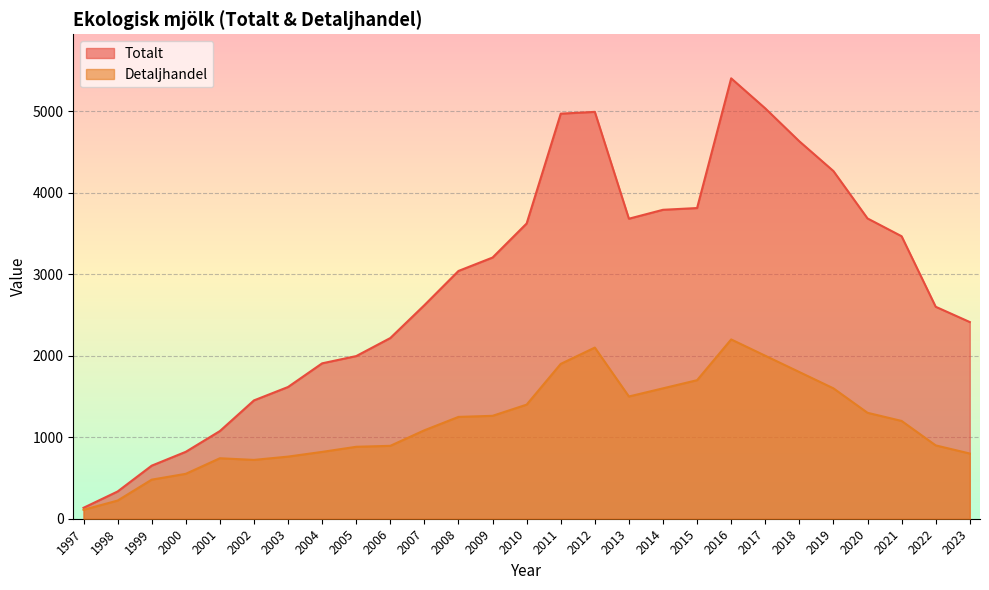

How many lines are shown in the chart?

2